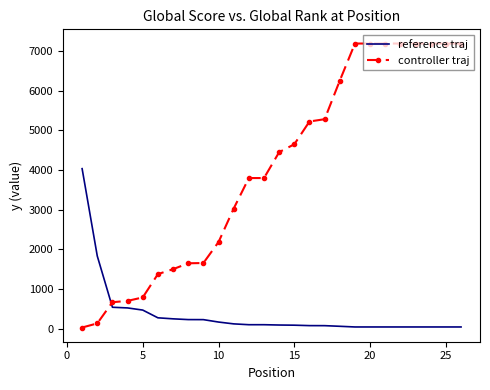

What are all the series names shown in the legend?

reference traj, controller traj